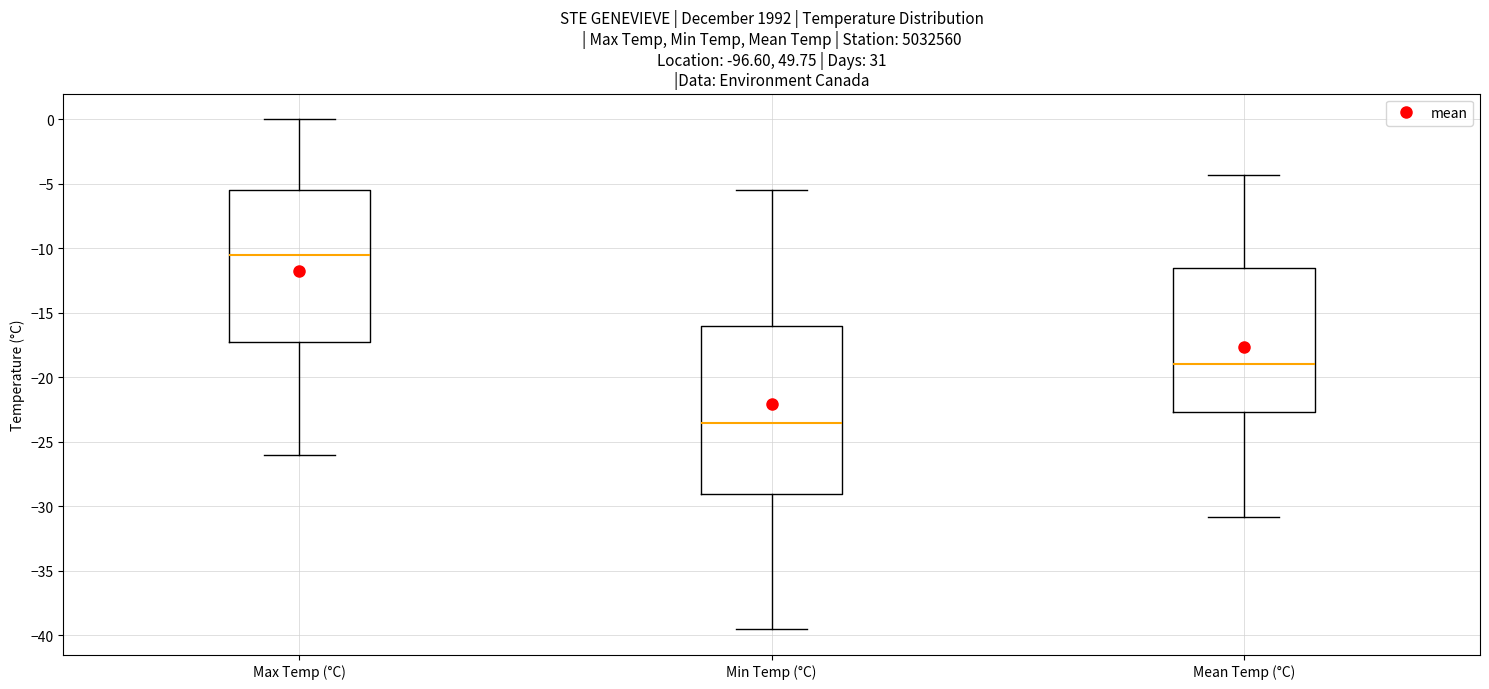

Reading left to right, read every box against the y-axis: the position of its median line, the range the box covers, and the ends of its whiskers. The values are not printed on the chart, so give them approximately, as read against the axis.

Max Temp (°C): median -10.5, box -17.0 to -5.5, whiskers -26.0 to 0.0
Min Temp (°C): median -23.5, box -29.0 to -16.0, whiskers -39.5 to -5.5
Mean Temp (°C): median -19.0, box -22.5 to -11.5, whiskers -31.0 to -4.5